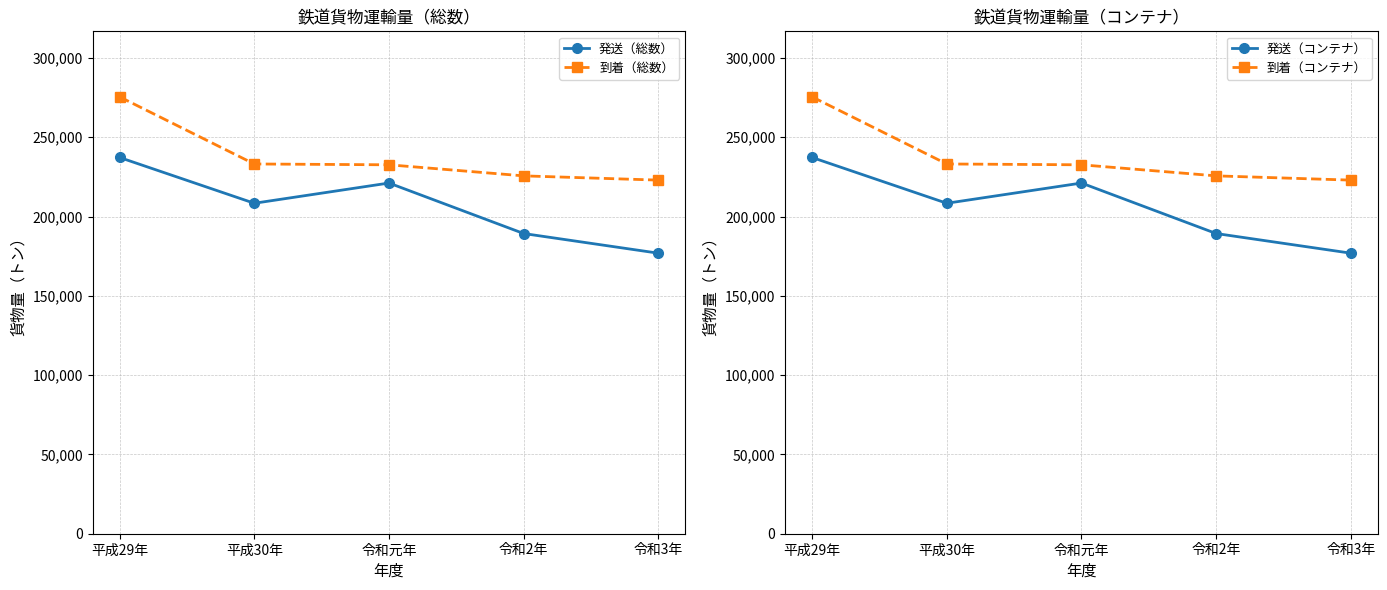

Is the value of 到着（コンテナ） at 令和3年 greater than the value of 発送（総数） at 令和元年?

Yes